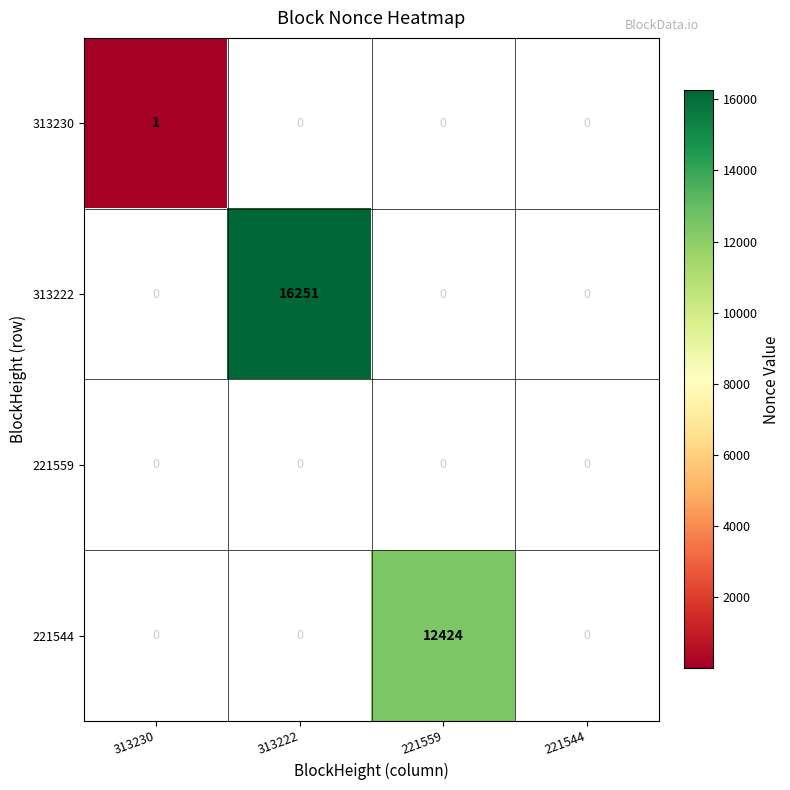

What is the sum of all 221544 values?

12424